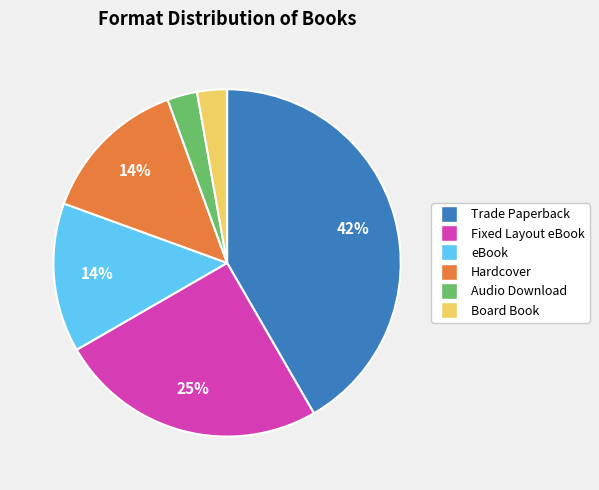

Do Board Book and Audio Download together represent more than half of the pie?

No